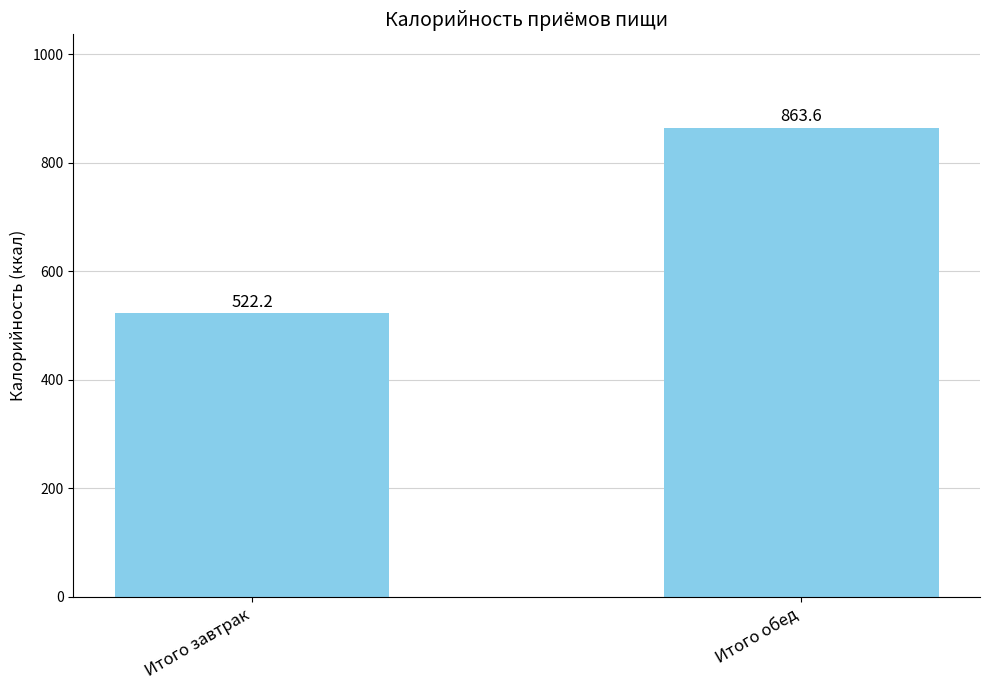

What is the ratio of the value at Итого обед to the value at Итого завтрак?

1.7